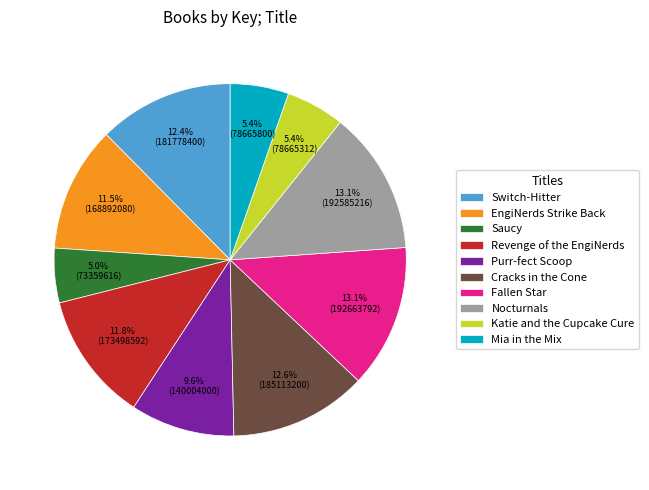

How much of the chart is everything except Saucy?

95.0%